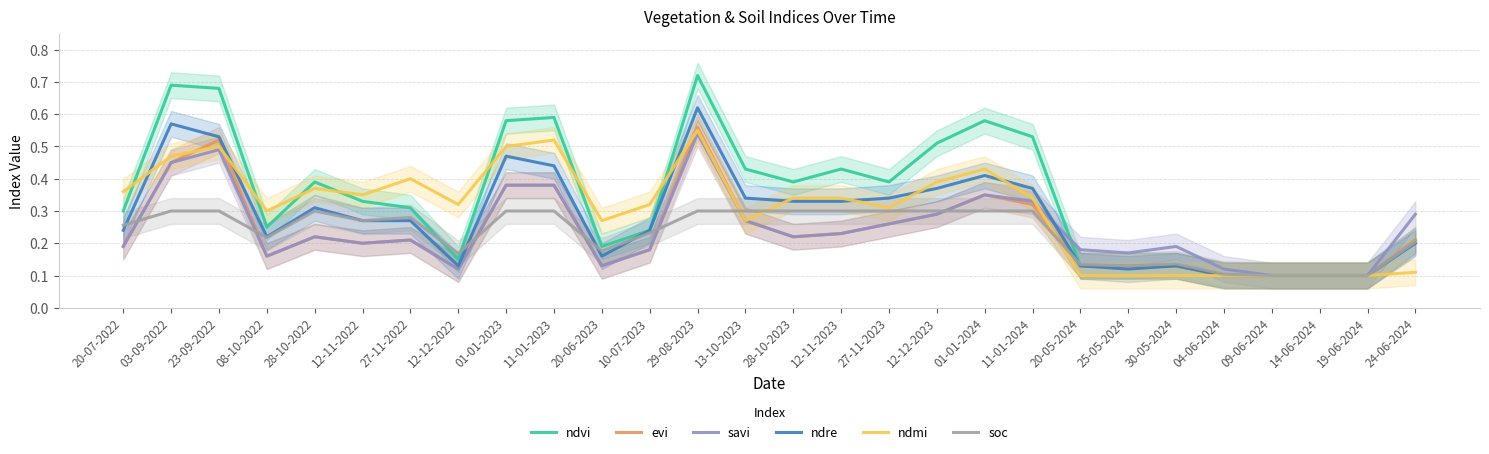

What is the minimum value shown in the chart?

0.1